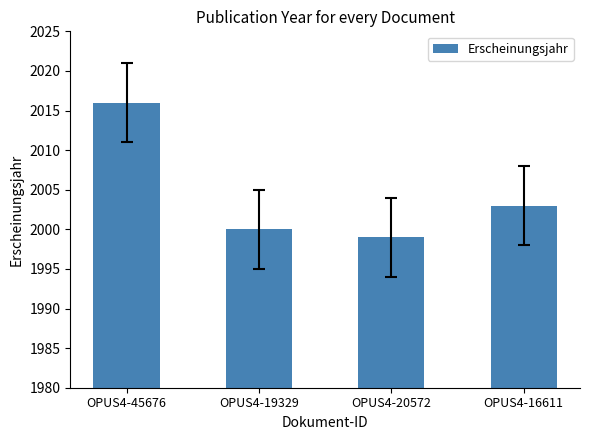

What is the ratio of the value at OPUS4-19329 to the value at OPUS4-20572?

1.0